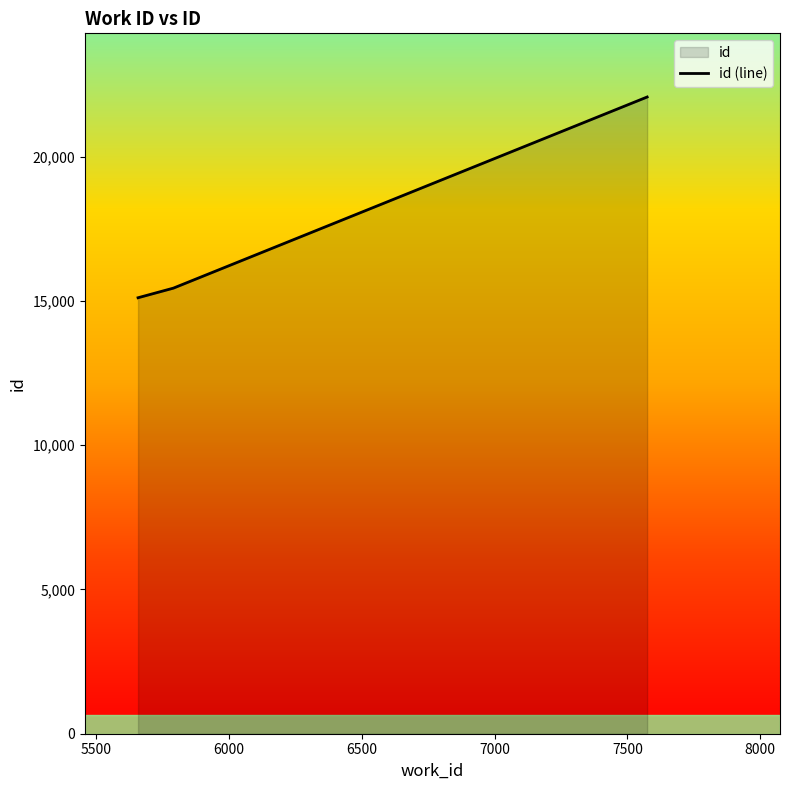

What is the value of the 3rd point from the left?

22073